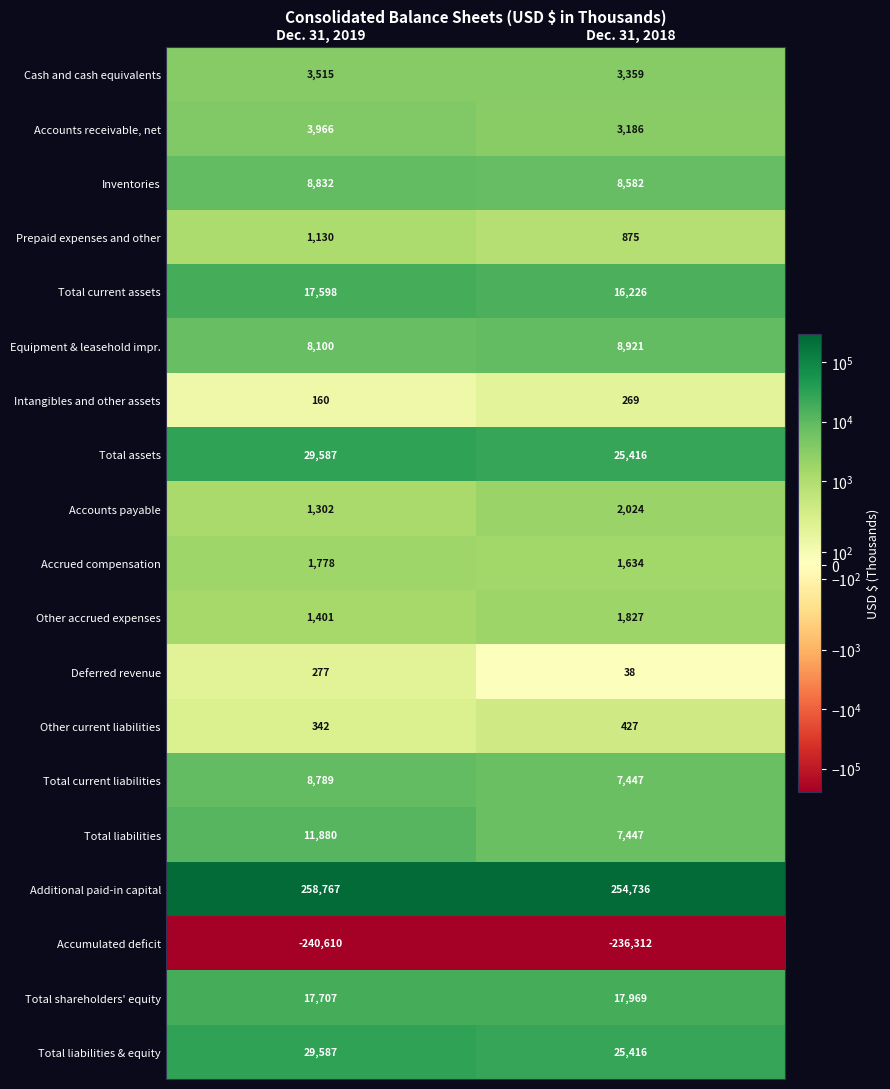

True or false: Inventories has a value of 3758 at Dec. 31, 2019.

False